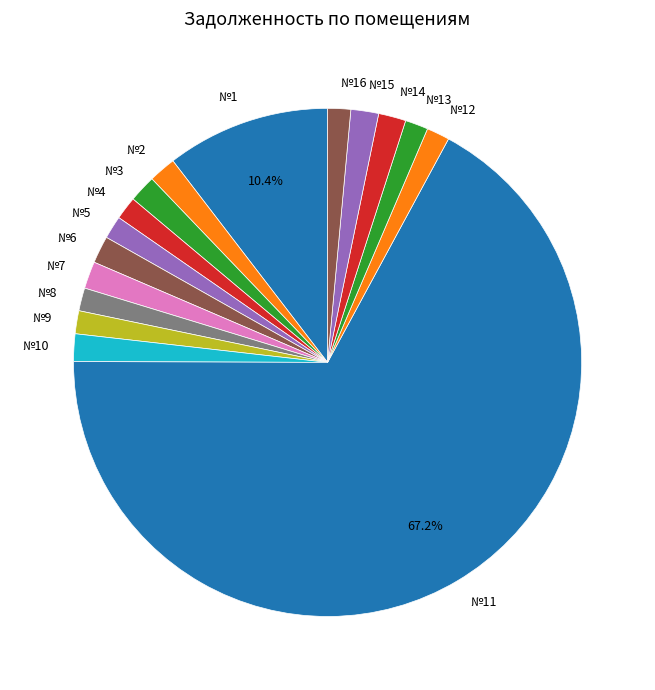

Which slice is the largest?

№11